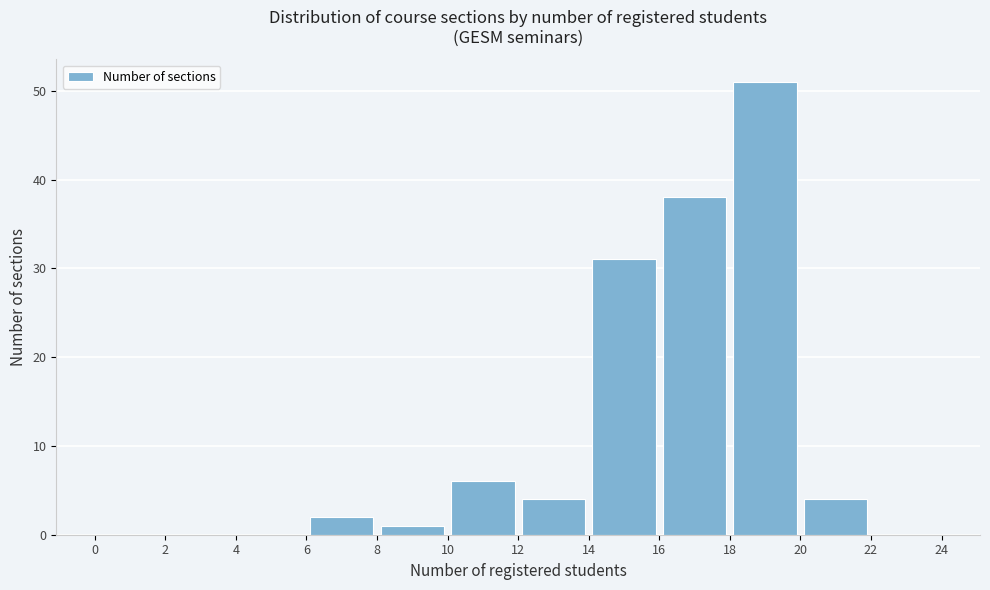

How tall is the bar that spans 18 to 20 on the x-axis? The values are not printed on the chart, so give them approximately, as read against the axis.

51